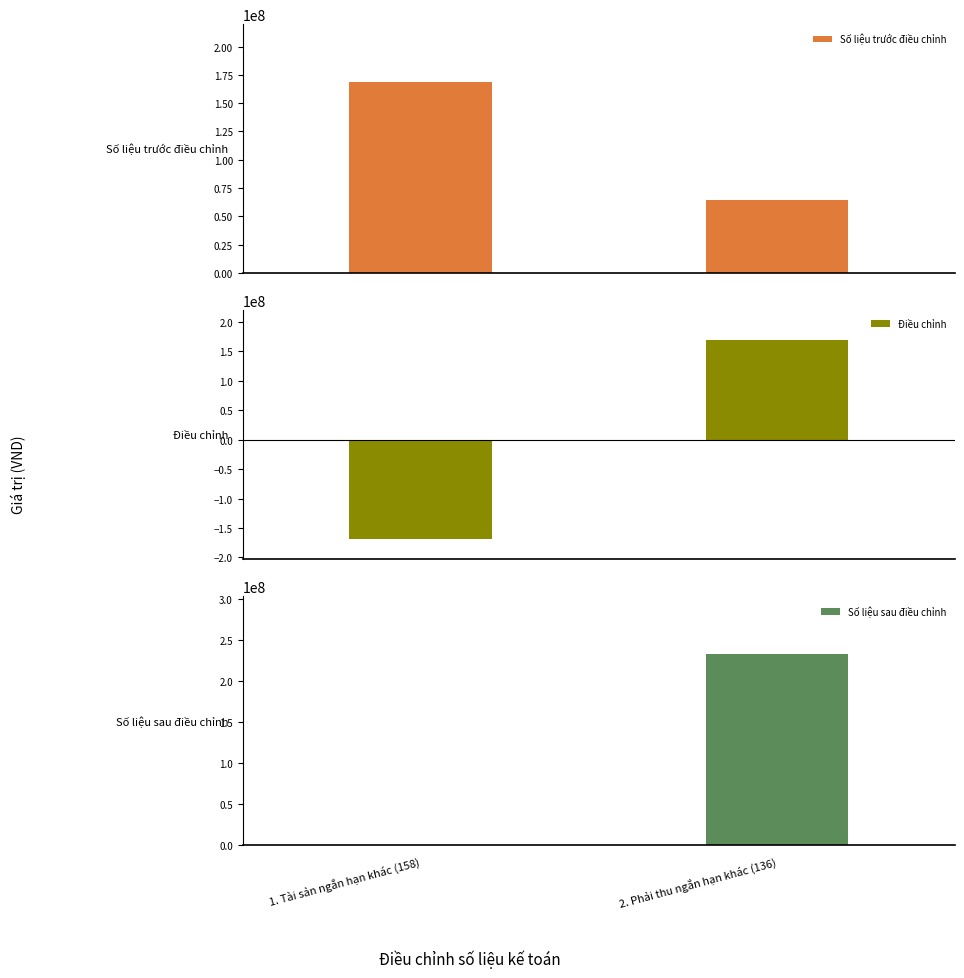

At how many categories does at least one series exceed 38612876?

2